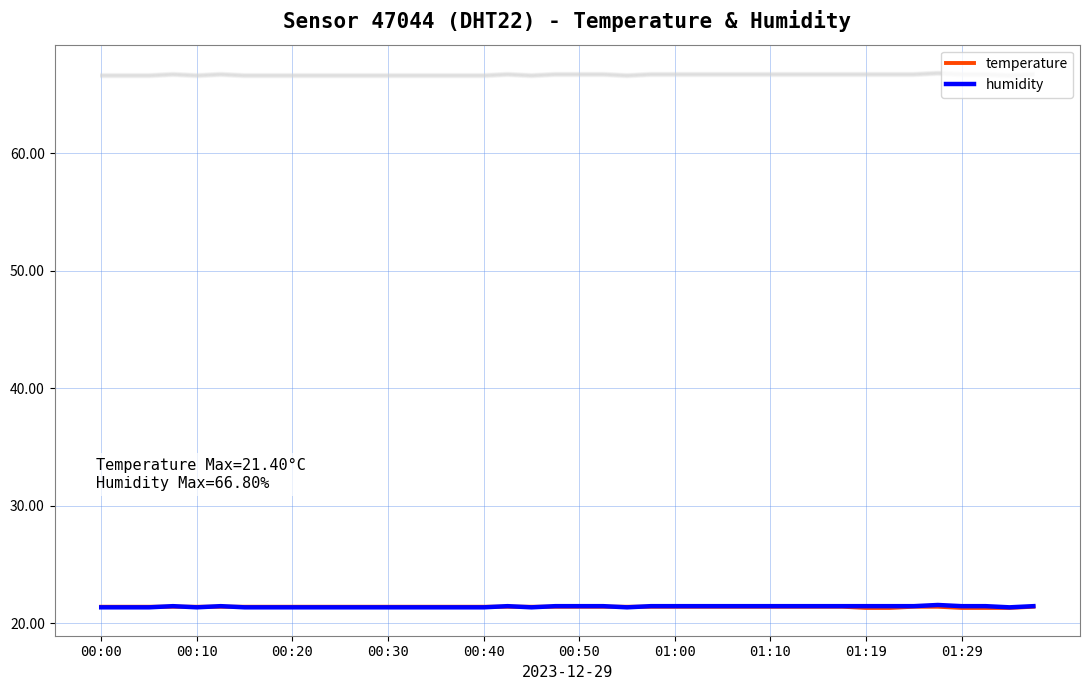

Which series has the widest spread of values?

humidity